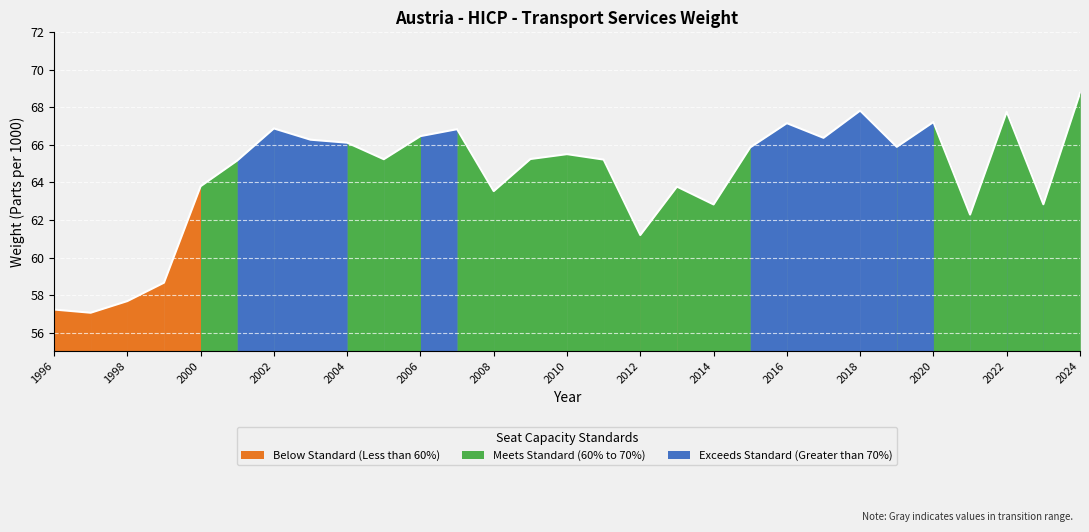

What is the sum of the values at 2020 and 2004?

133.3